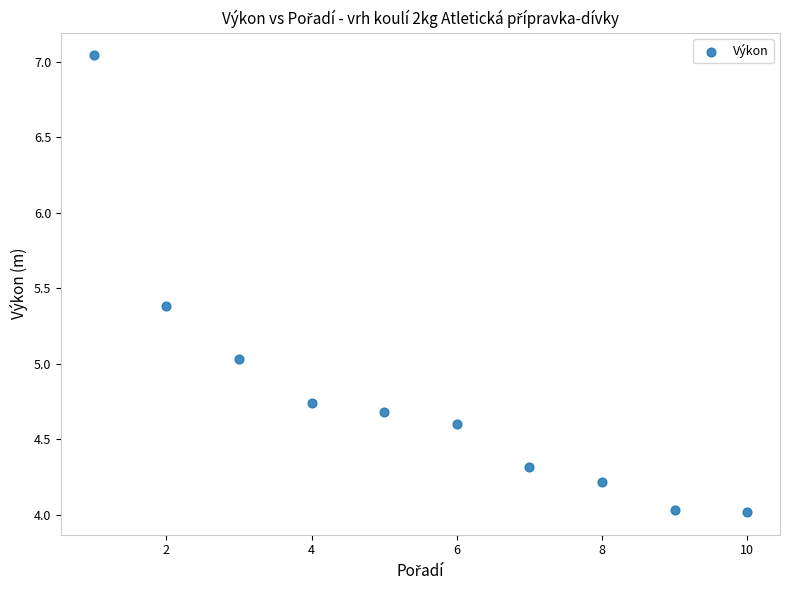

What is the range of Y values (max minus min)?

3.0